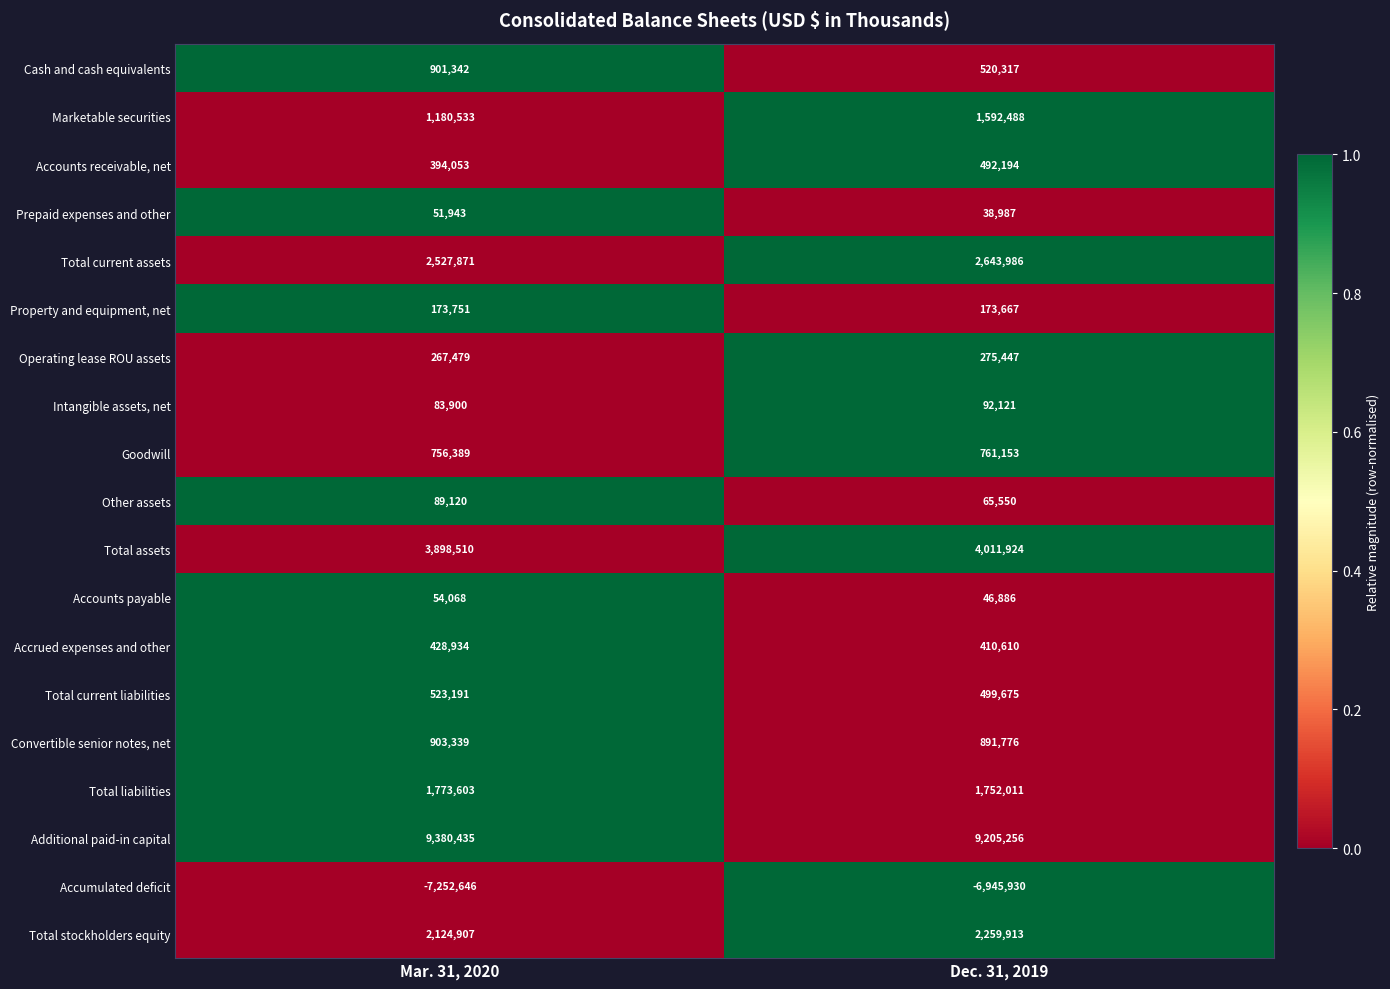

Which category has the lowest value across all series?

Mar. 31, 2020